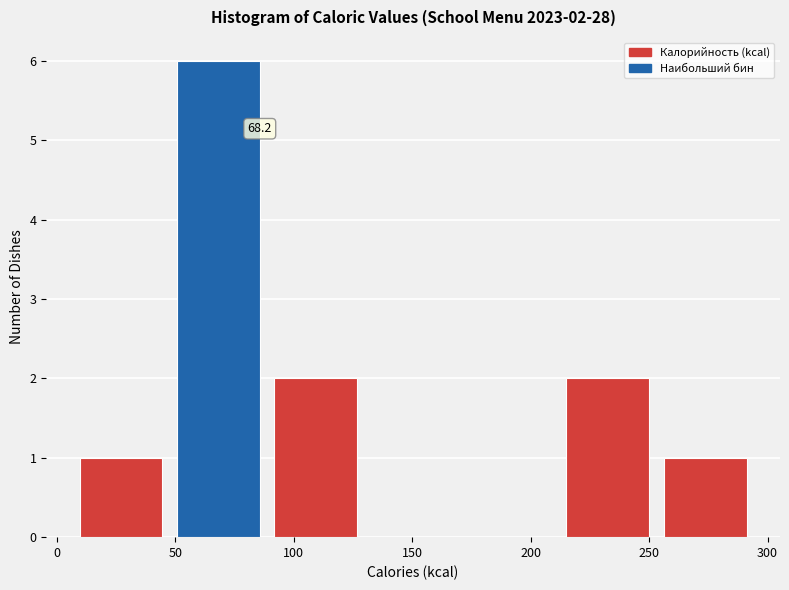

Which range on the x-axis has the tallest bar?

50 to 90